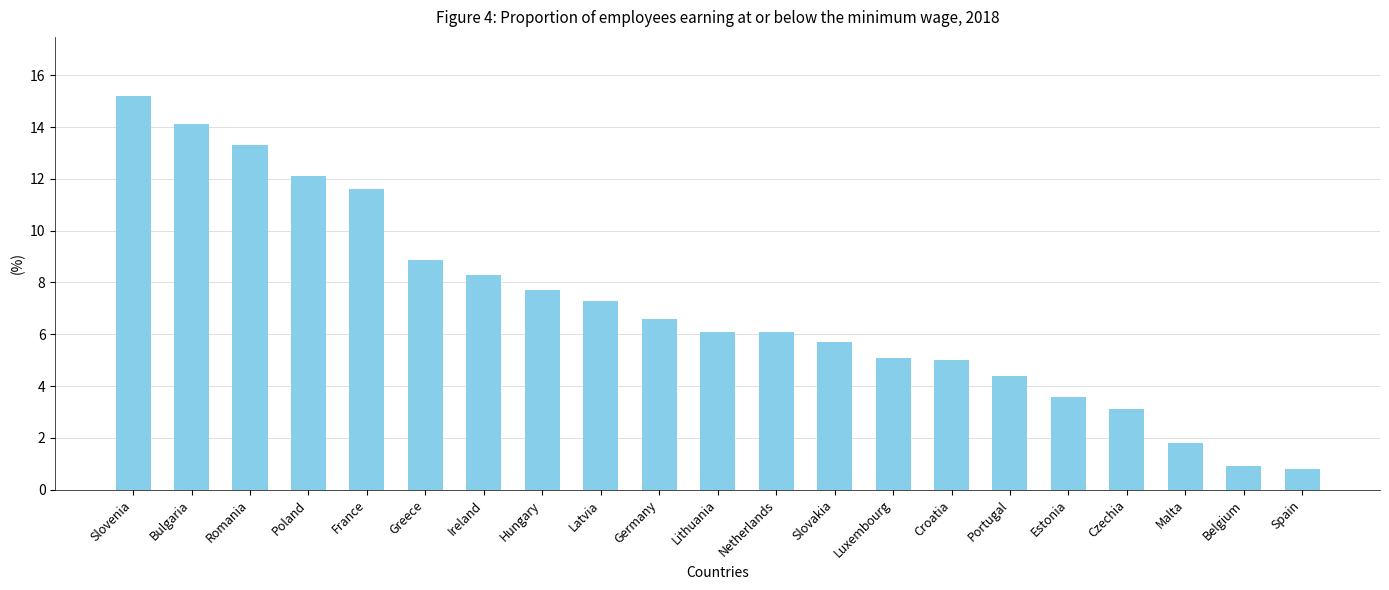

Which category has the highest value across all series?

Slovenia